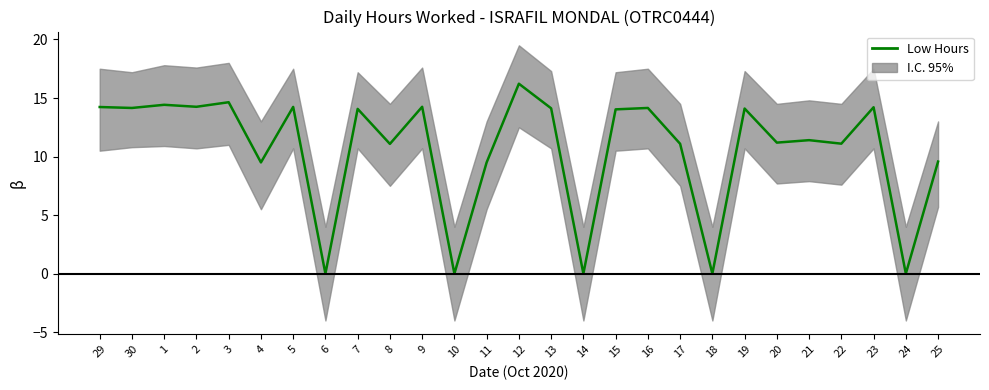

Does the chart have visible grid lines?

No